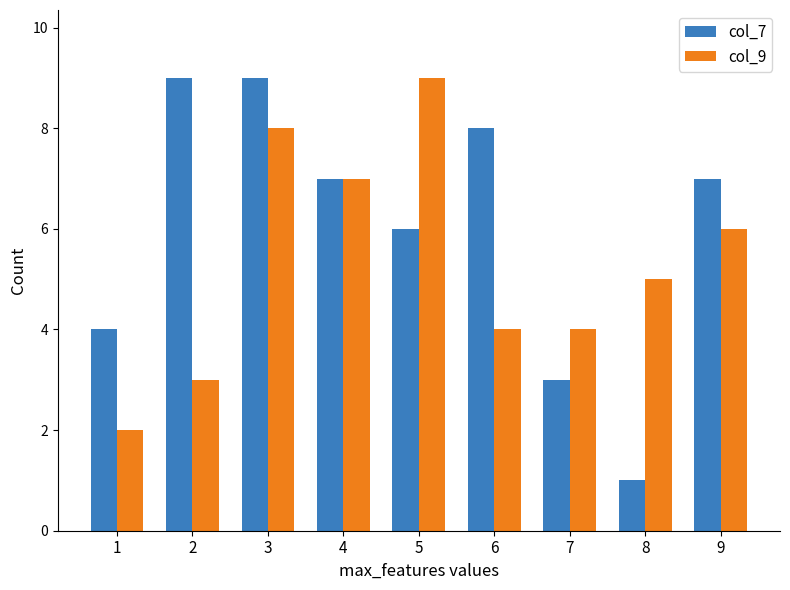

What are all the series names shown in the legend?

col_7, col_9